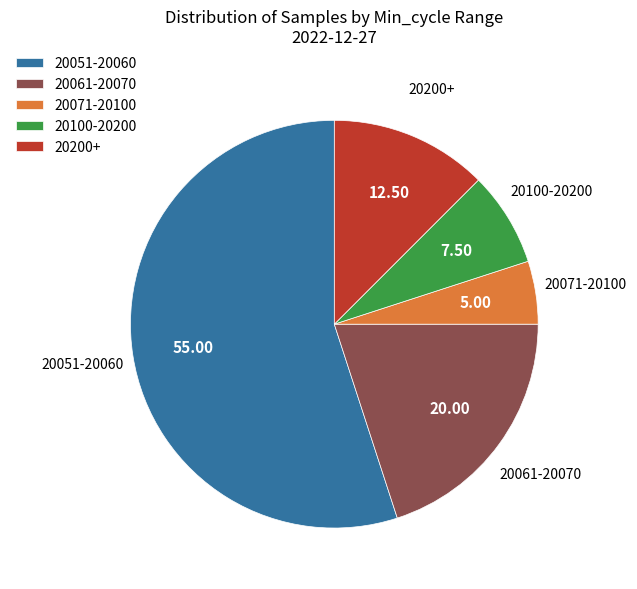

Between 20071-20100 and 20100-20200, which is larger?

20100-20200